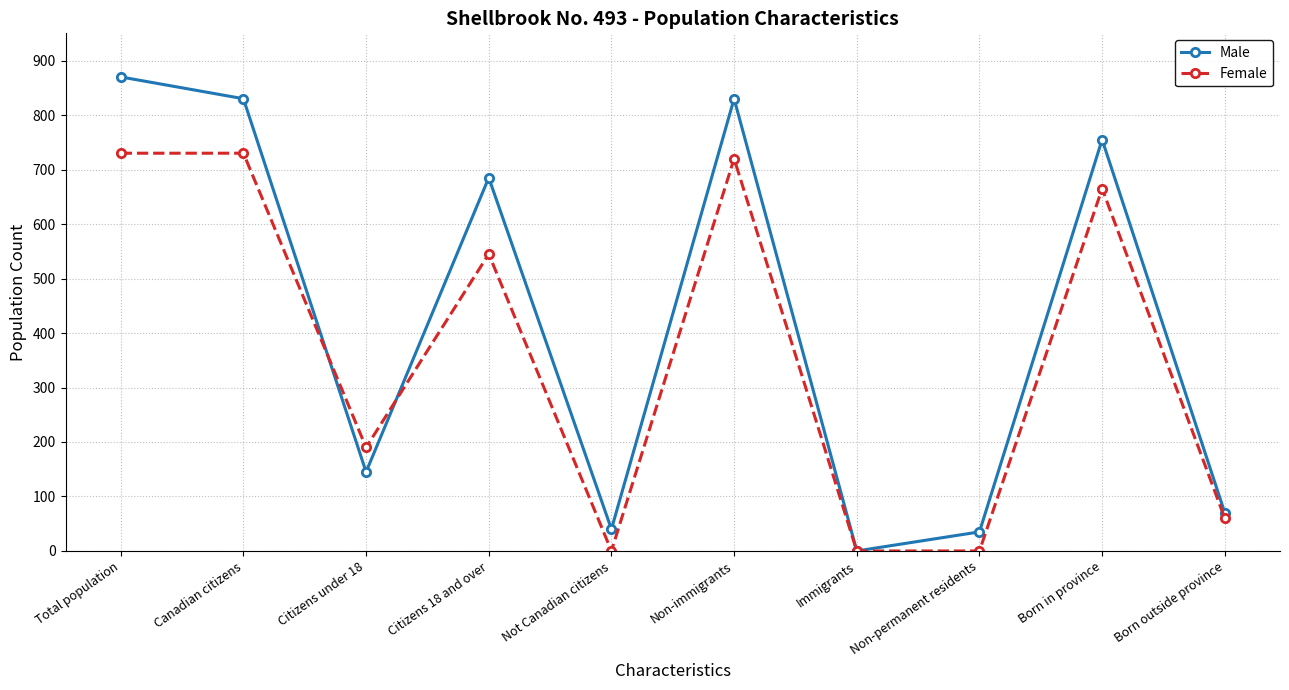

Reading right to left, what are all the values shown in this chart?

Male: 70	755	35	0	830	40	685	145	830	870
Female: 60	665	0	0	720	0	545	190	730	730